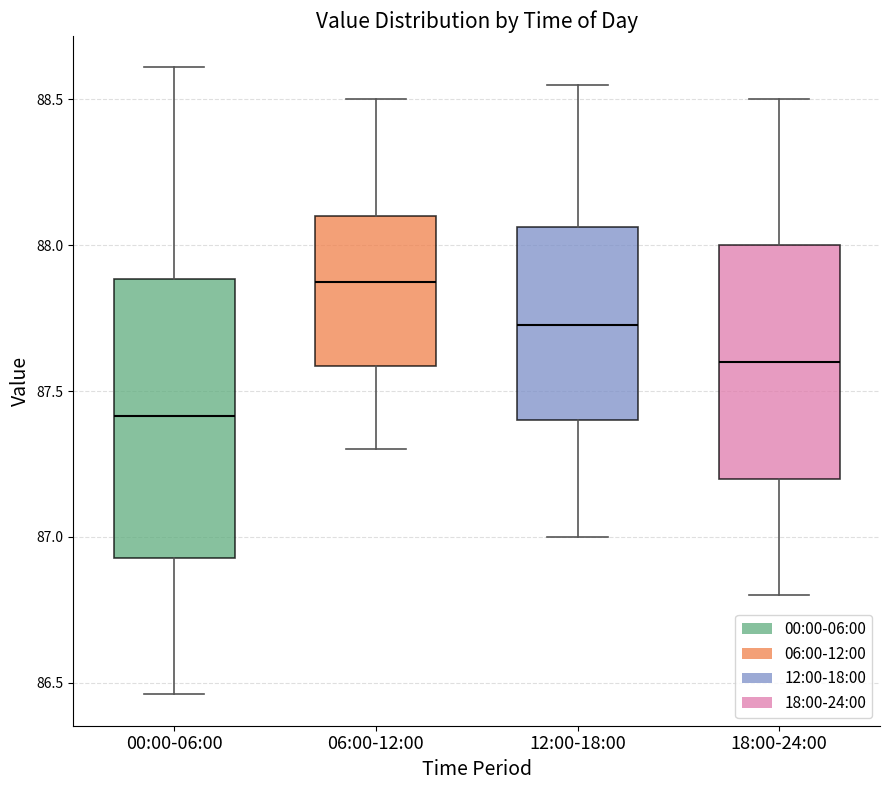

Reading left to right, read every box against the y-axis: the position of its median line, the range the box covers, and the ends of its whiskers. The values are not printed on the chart, so give them approximately, as read against the axis.

00:00-06:00: median 87.40, box 86.95 to 87.90, whiskers 86.45 to 88.60
06:00-12:00: median 87.90, box 87.60 to 88.10, whiskers 87.30 to 88.50
12:00-18:00: median 87.75, box 87.40 to 88.05, whiskers 87.00 to 88.55
18:00-24:00: median 87.60, box 87.20 to 88.00, whiskers 86.80 to 88.50